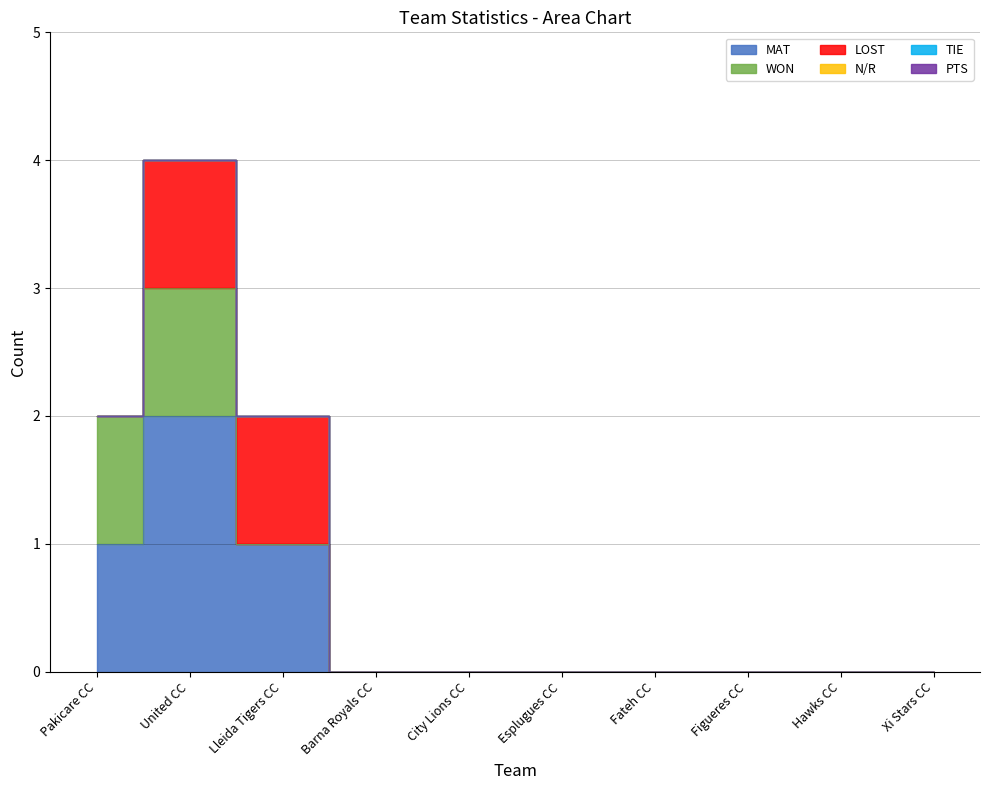

True or false: TIE and PTS intersect in this chart.

False